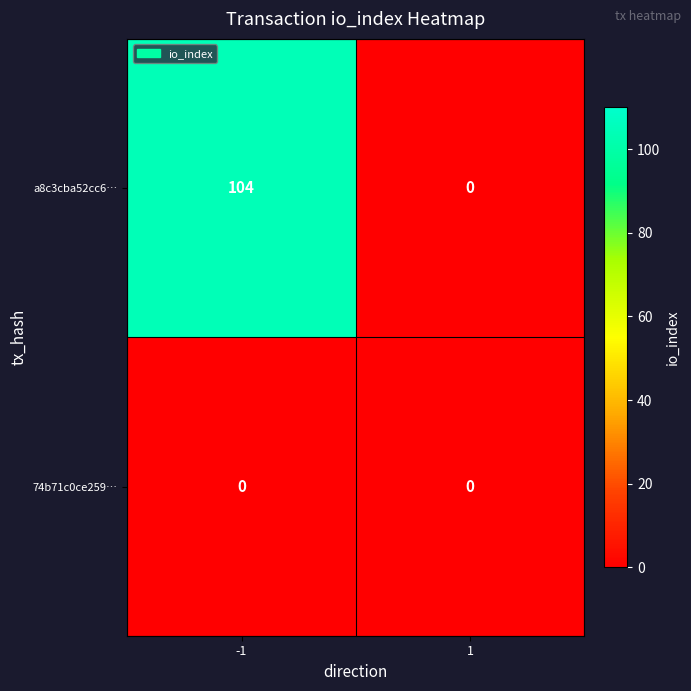

At which category is the sum across all series the highest?

-1